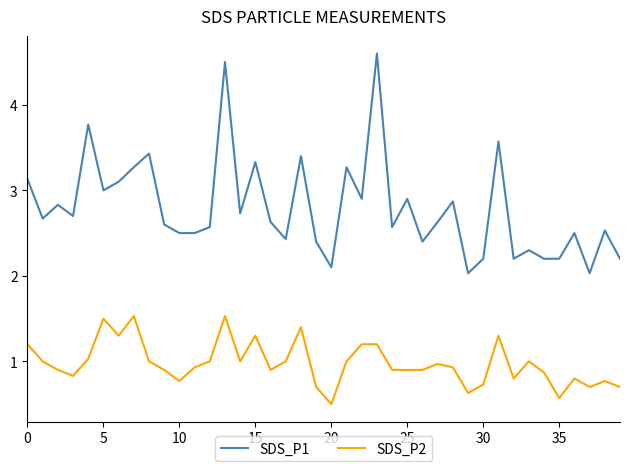

Which series has the largest total across all categories?

SDS_P1